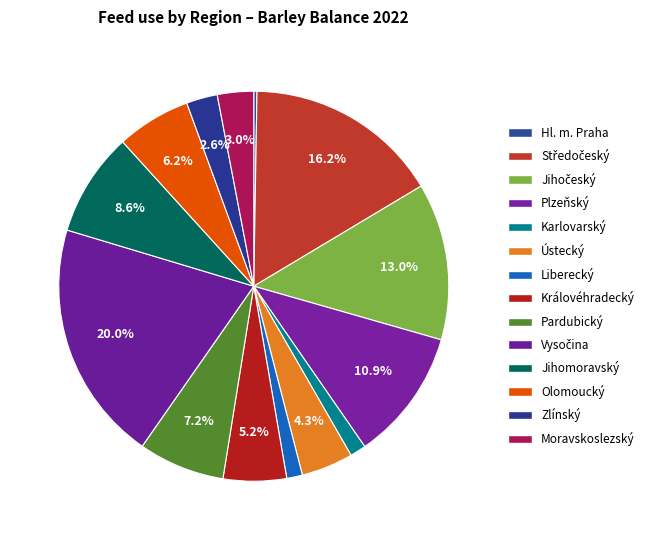

The Hl. m. Praha slice represents 0% of the pie. True or false?

True